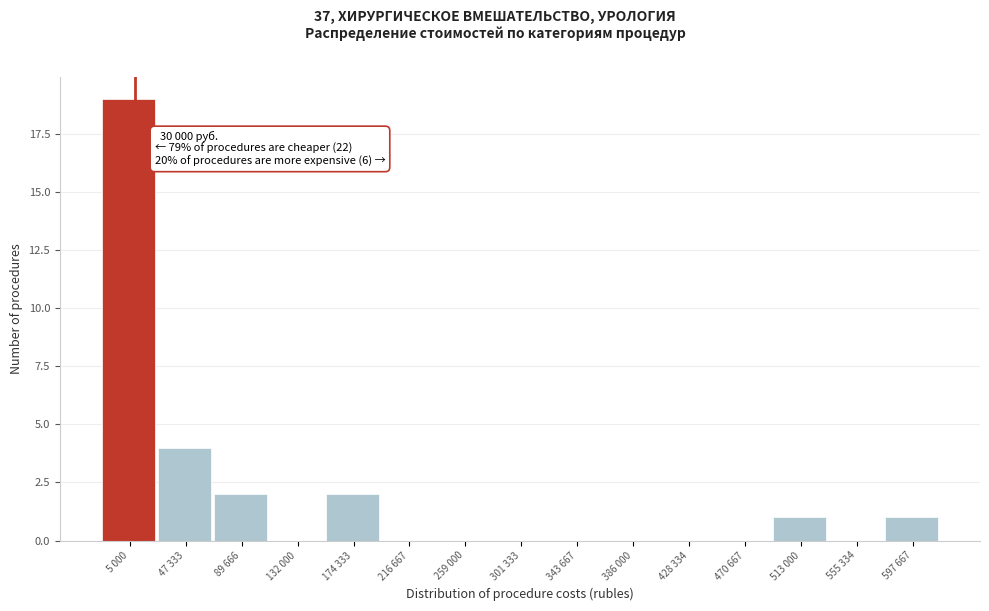

Reading left to right, list all the values displayed in this chart.

5 000=19	47 333=4	89 666=2	132 000=0	174 333=2	216 667=0	259 000=0	301 333=0	343 667=0	386 000=0	428 334=0	470 667=0	513 000=1	555 334=0	597 667=1